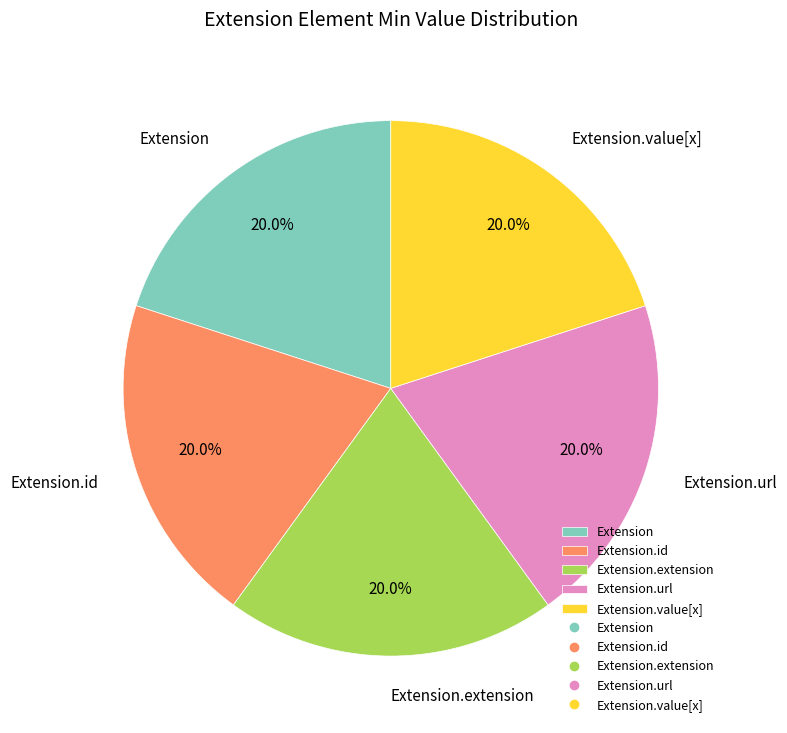

How many segments does this pie chart have?

5